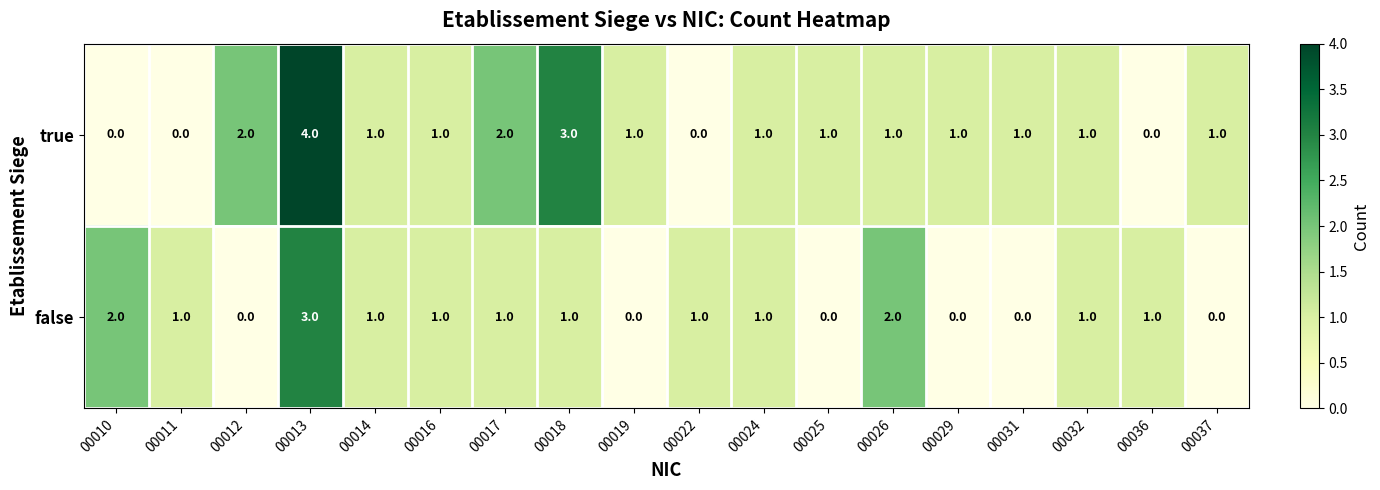

What is the difference between the highest and lowest values at 00025?

1